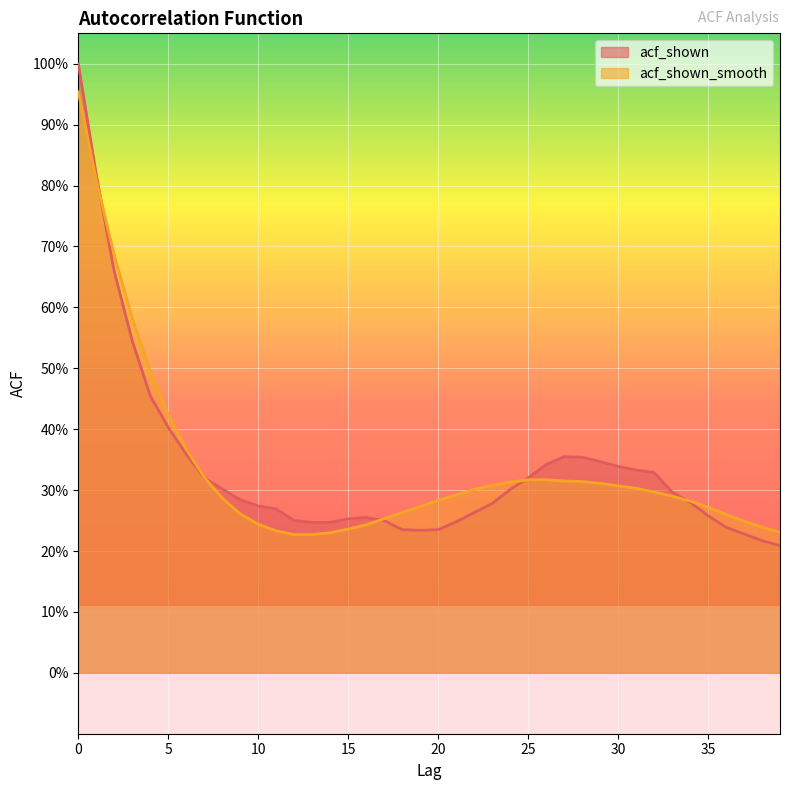

The value of acf_shown at 30 is 0.3. True or false?

True